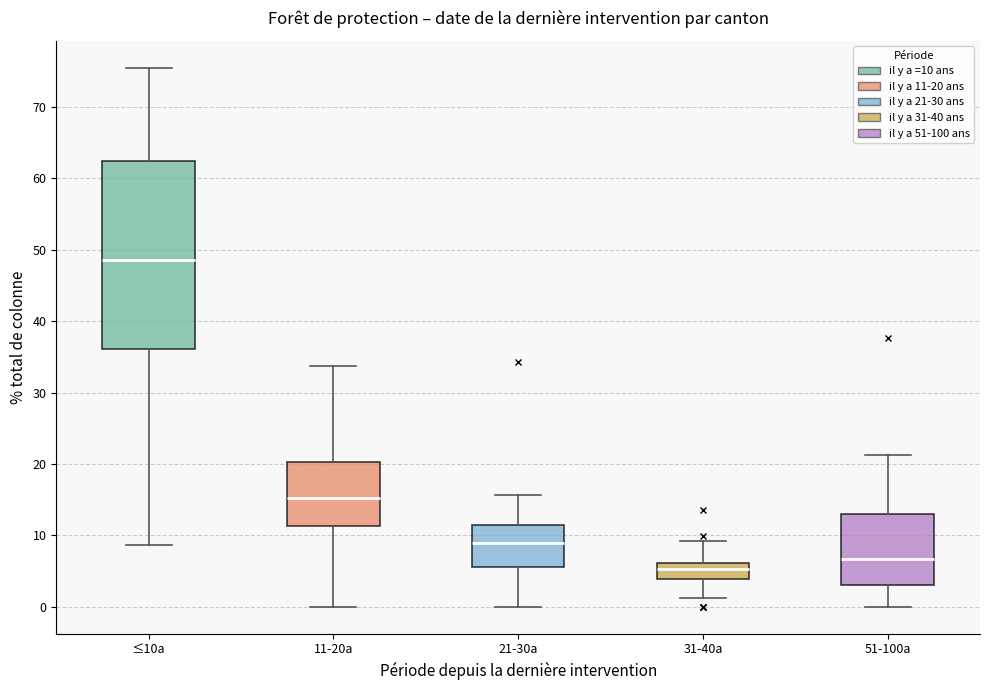

Where is the upper edge of the box for ≤10a on the y-axis? The values are not printed on the chart, so give them approximately, as read against the axis.

62